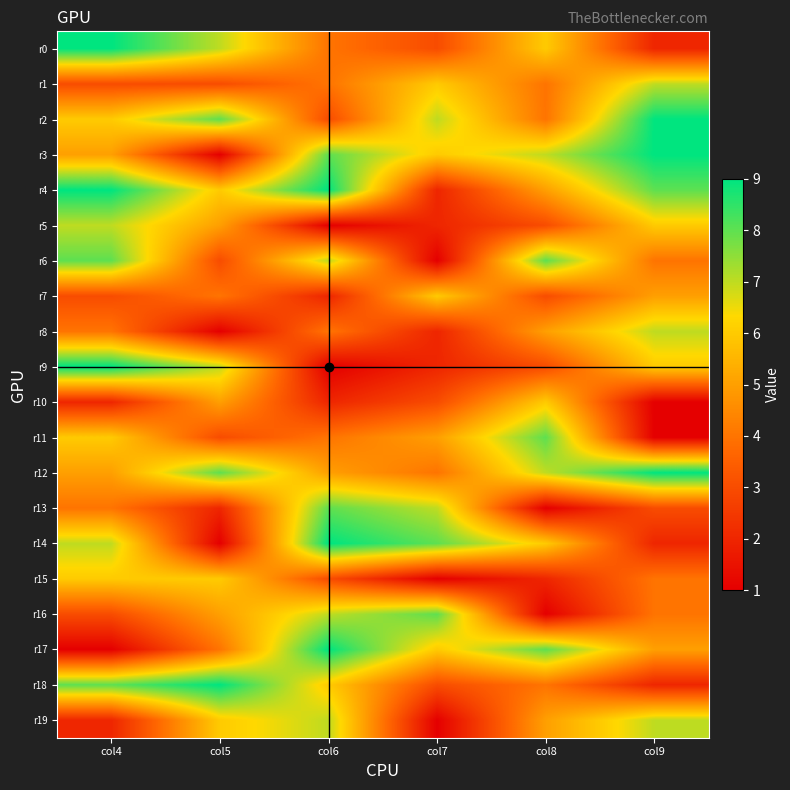

Which category has the highest value across all series?

col4